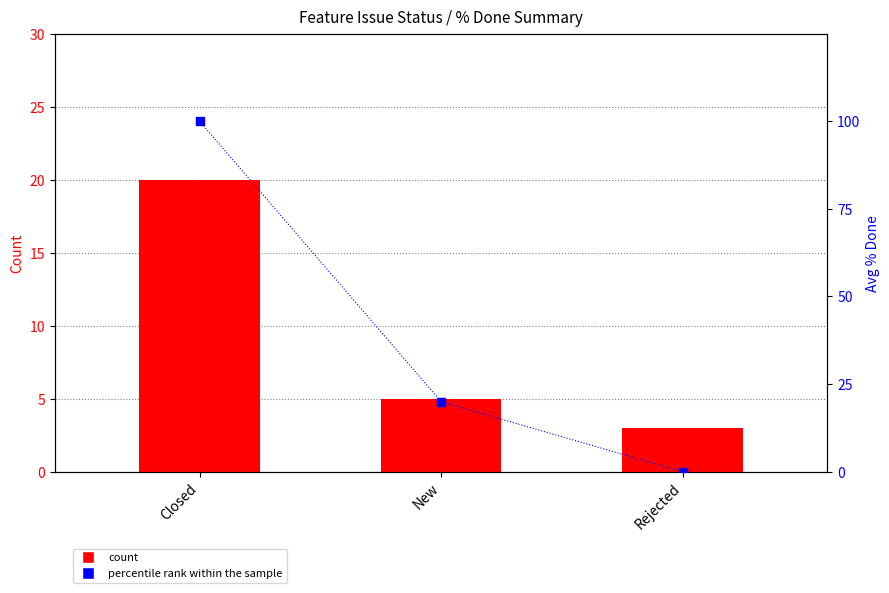

What are all the series names shown in the legend?

count, percentile rank within the sample